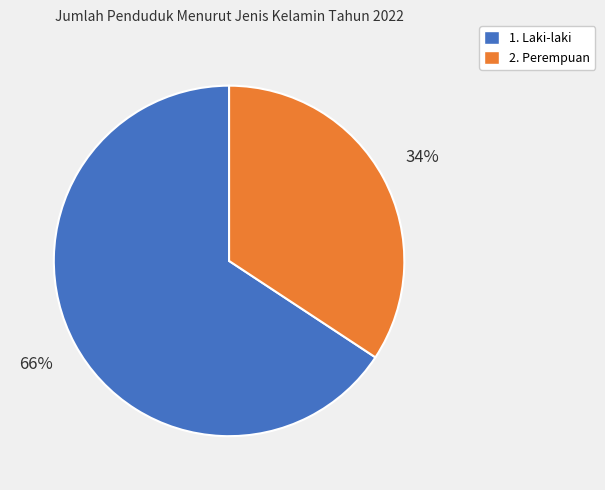

Is the sum of 2. Perempuan and 1. Laki-laki greater than half?

Yes